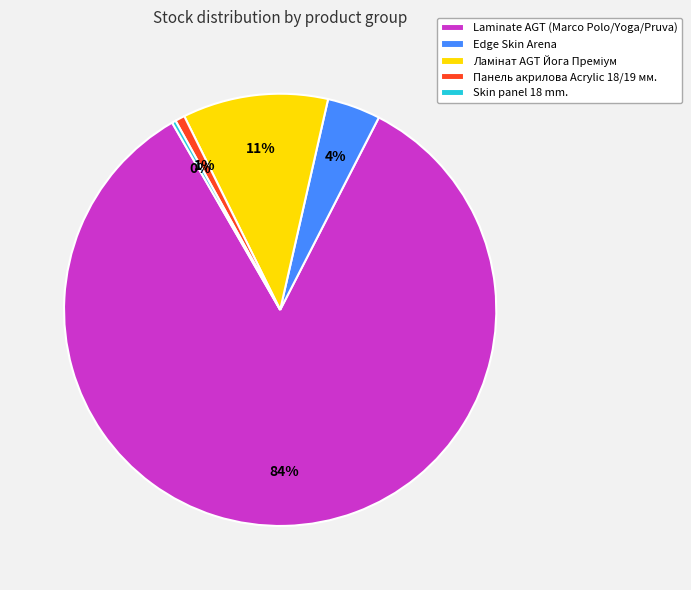

What percentage is the Панель акрилова Acrylic 18/19 мм. slice, to the nearest percent?

1%